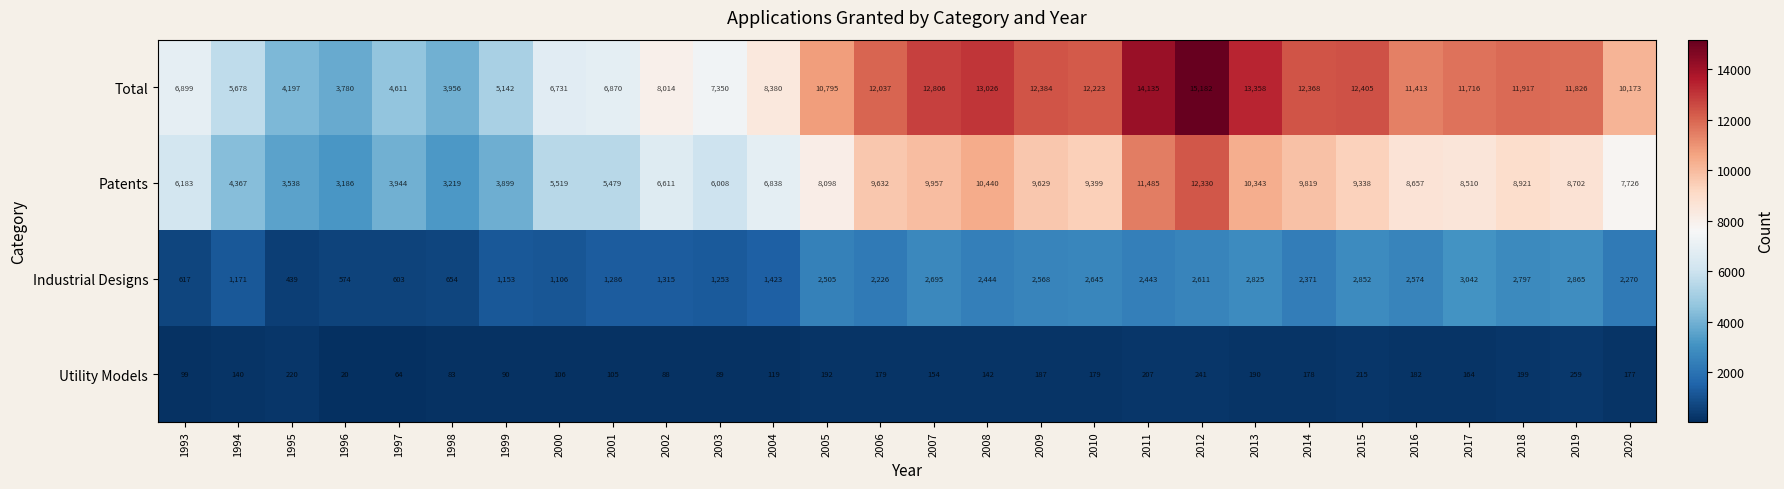

Is it true that Patents equals 4367 at 1994?

True